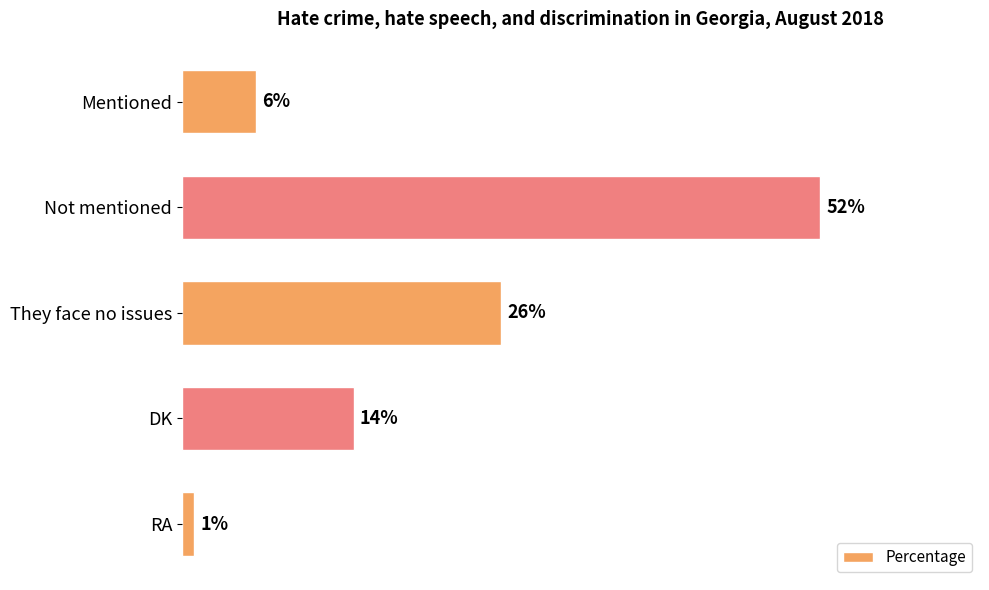

Which category has the highest value across all series?

Not mentioned